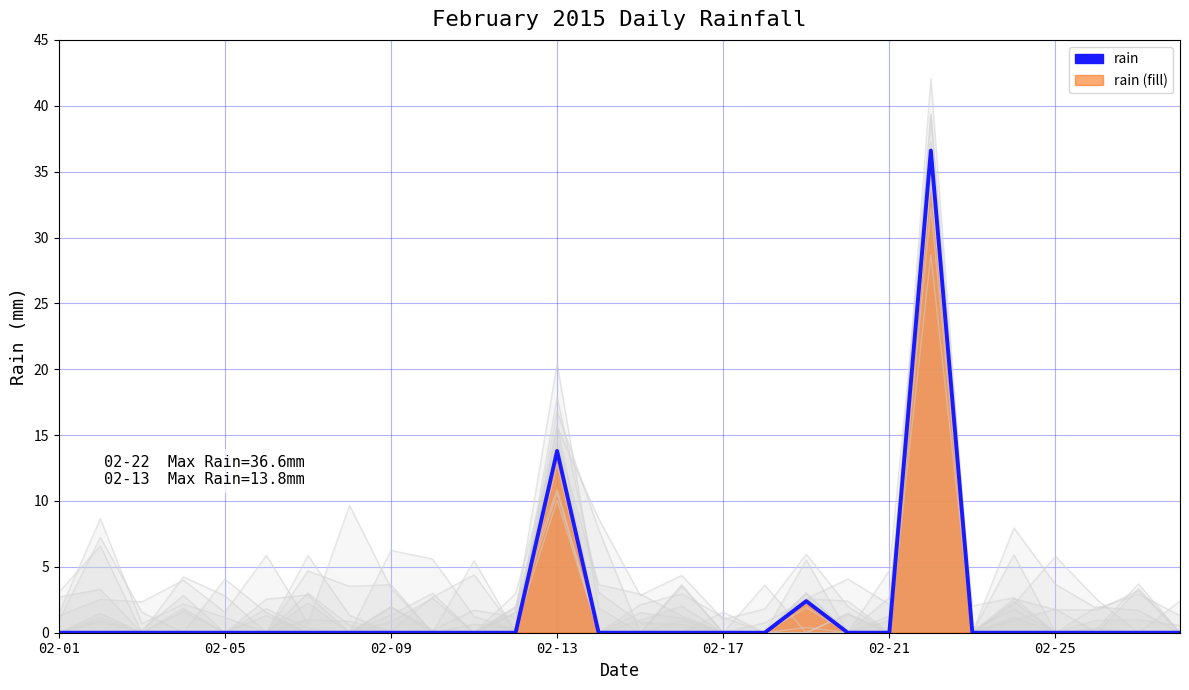

Does the chart display data point markers on the line(s)?

No